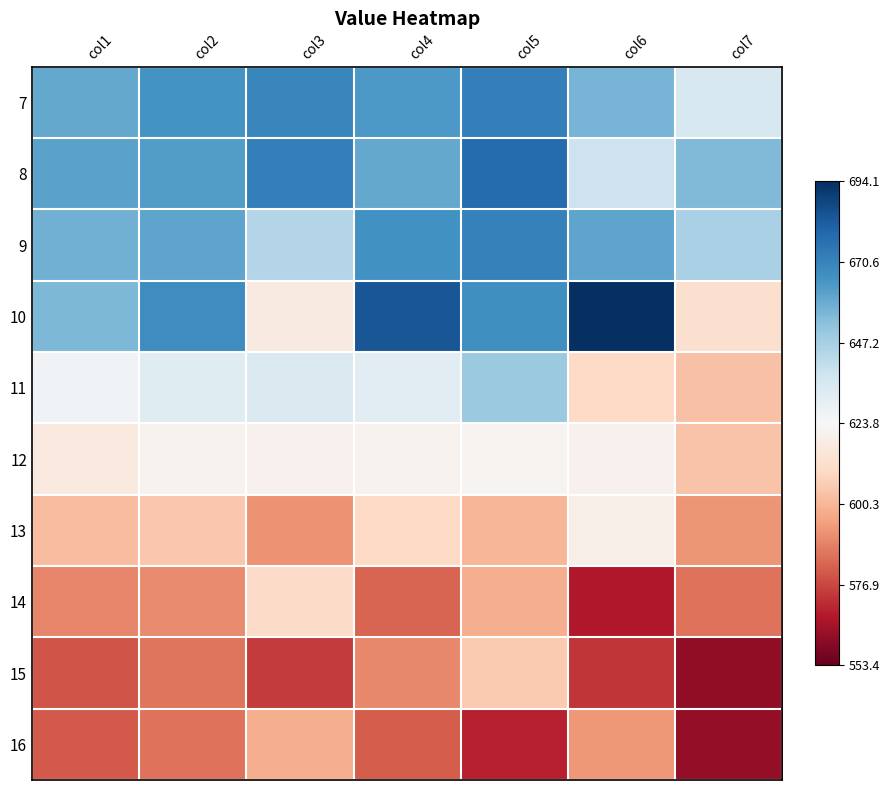

Reading left to right, what are all the values shown in this chart?

7: col1=1.0	col2=1.2	col3=1.3	col4=1.2	col5=1.4	col6=0.9	col7=0.3
8: col1=1.1	col2=1.1	col3=1.4	col4=1.0	col5=1.5	col6=0.4	col7=0.9
9: col1=1.0	col2=1.1	col3=0.6	col4=1.2	col5=1.4	col6=1.1	col7=0.6
10: col1=0.9	col2=1.2	col3=-0.2	col4=1.7	col5=1.2	col6=2.2	col7=-0.3
11: col1=0.1	col2=0.2	col3=0.3	col4=0.2	col5=0.7	col6=-0.4	col7=-0.6
12: col1=-0.2	col2=-0.1	col3=-0.1	col4=-0.1	col5=-0.1	col6=-0.1	col7=-0.6
13: col1=-0.6	col2=-0.5	col3=-0.9	col4=-0.4	col5=-0.7	col6=-0.1	col7=-0.9
14: col1=-1.0	col2=-0.9	col3=-0.4	col4=-1.2	col5=-0.7	col6=-1.6	col7=-1.1
15: col1=-1.3	col2=-1.1	col3=-1.4	col4=-1.0	col5=-0.5	col6=-1.4	col7=-1.8
16: col1=-1.2	col2=-1.1	col3=-0.7	col4=-1.2	col5=-1.5	col6=-0.9	col7=-1.8